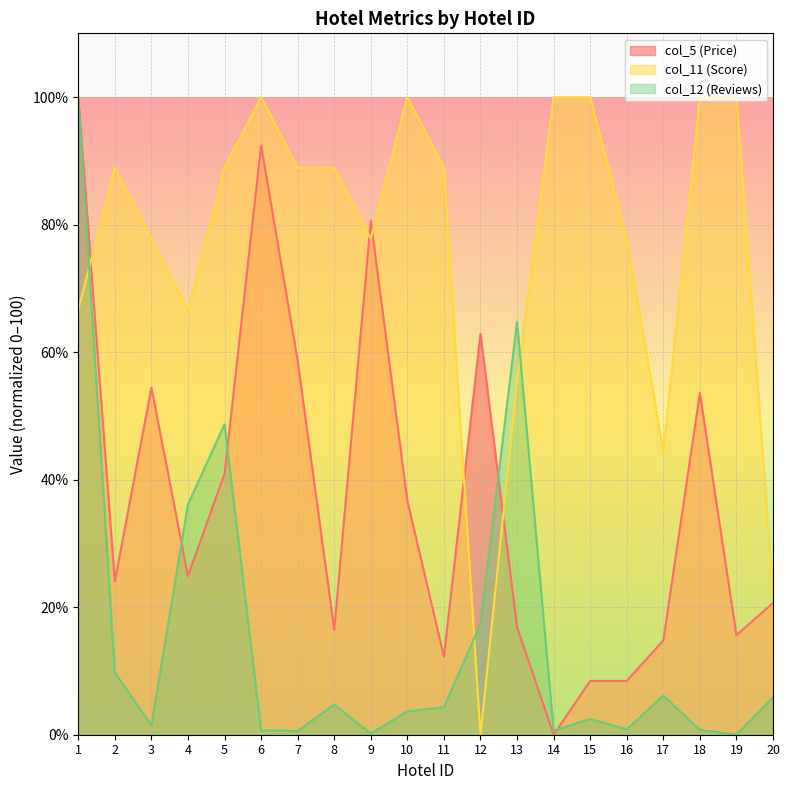

True or false: col_5 (Price) (line) has a value of 22.4 at 3.

False